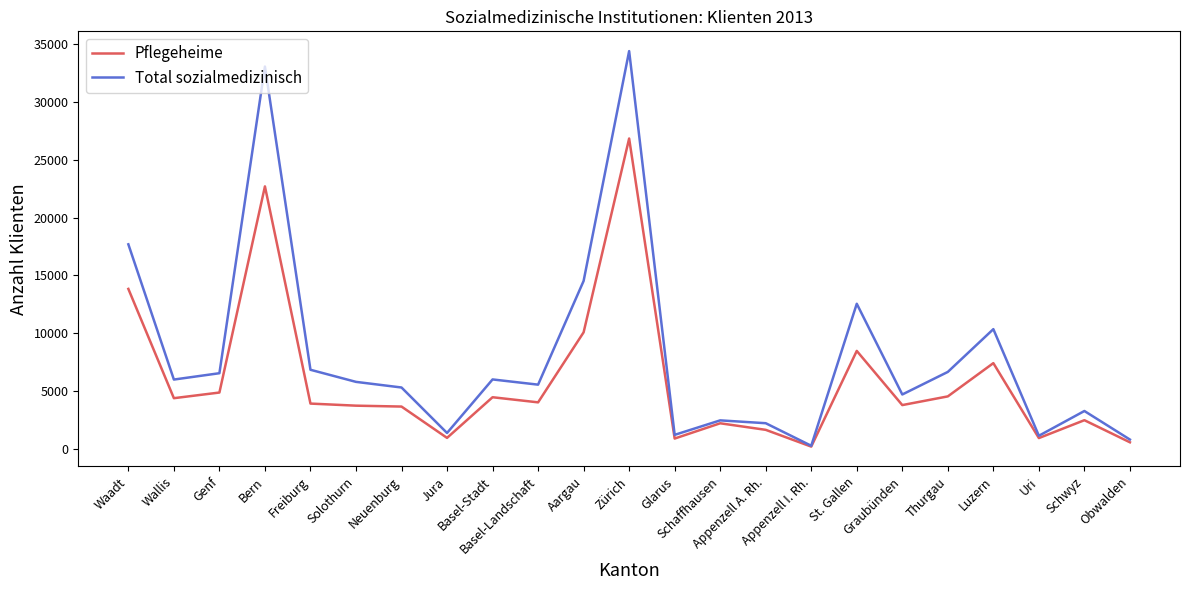

Which series has the largest total across all categories?

Total sozialmedizinisch